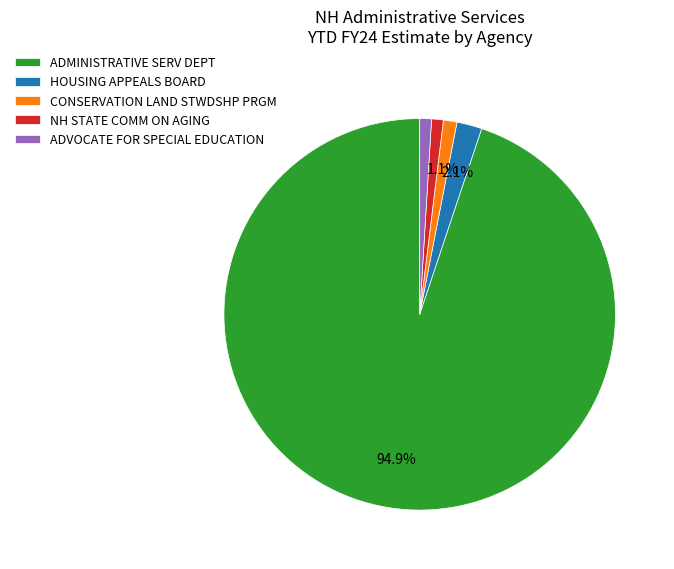

Which slice is the largest?

ADMINISTRATIVE SERV DEPT